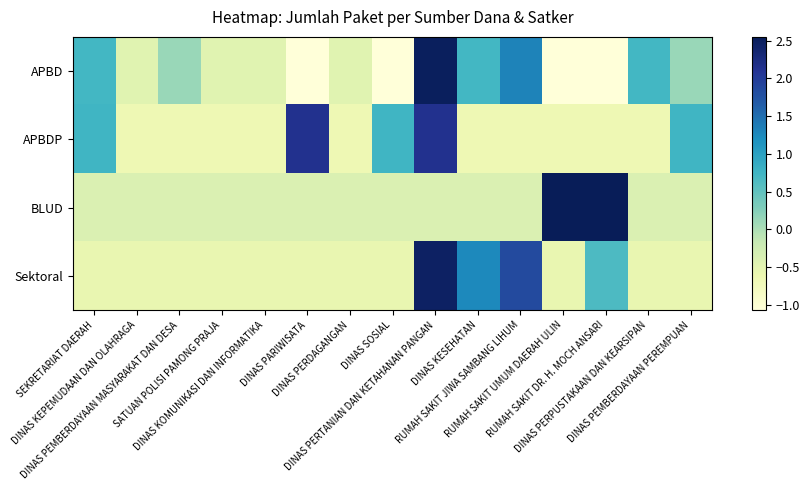

At how many categories does at least one series exceed 0?

11